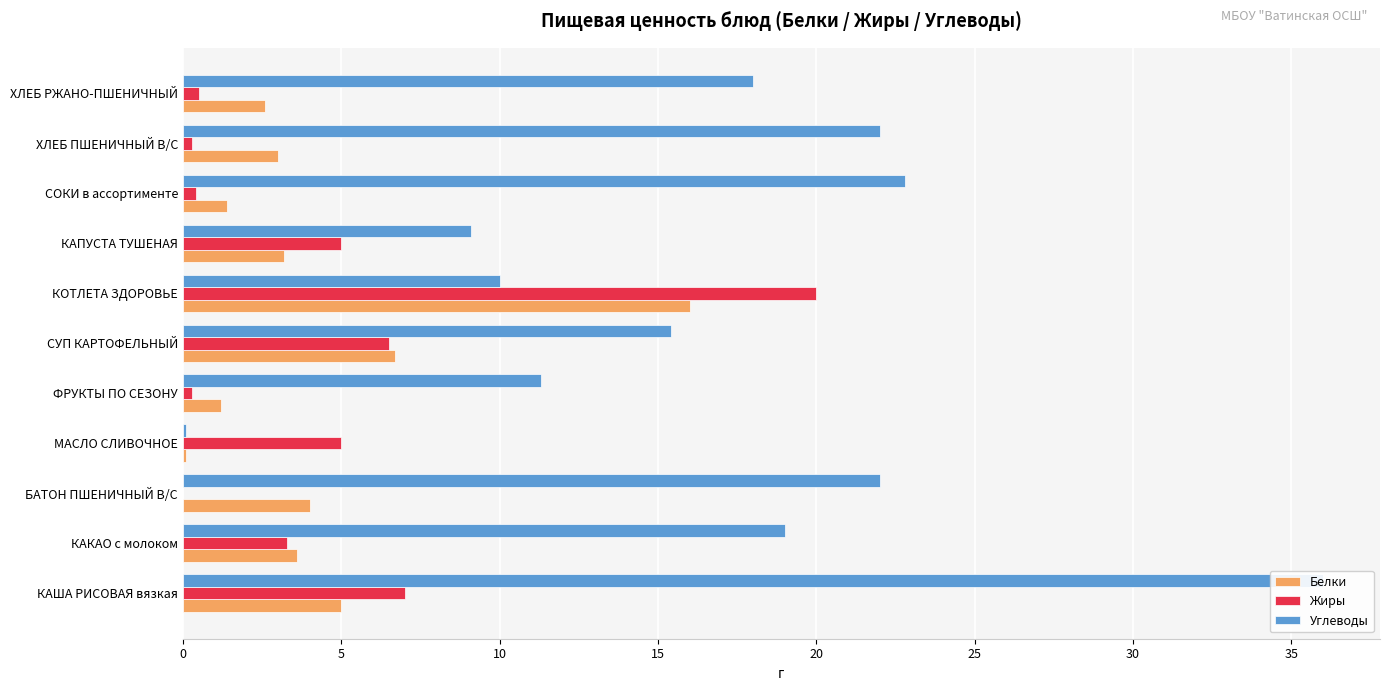

Rank the series by their maximum value, from highest to lowest.

Углеводы, Жиры, Белки